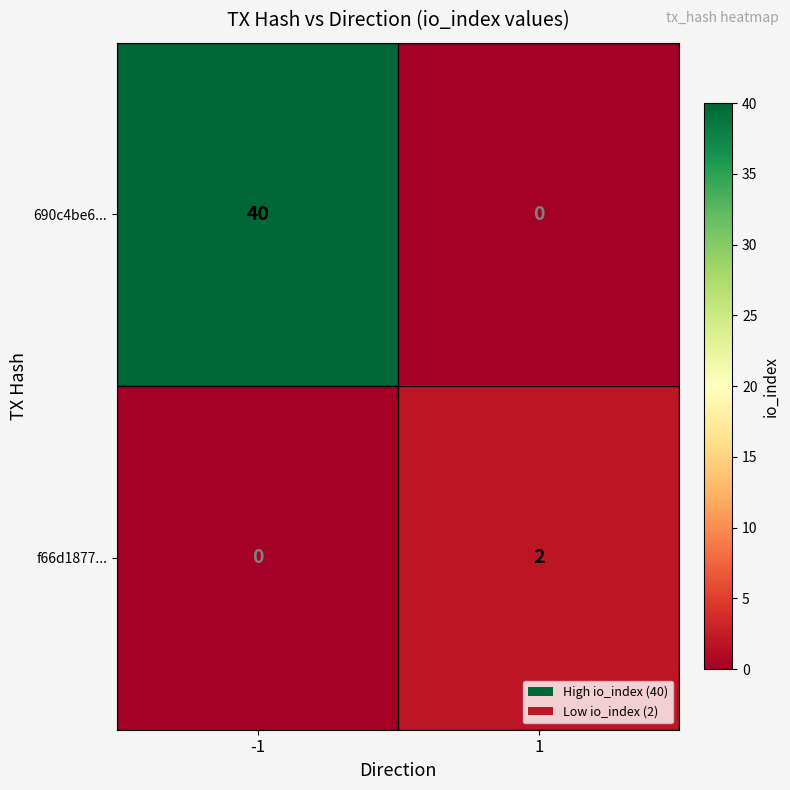

How many positive values does the f66d1877... series have?

1